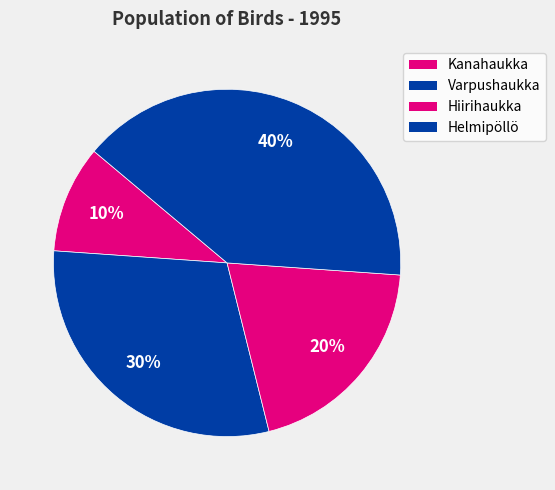

How many slices are in this pie chart?

4